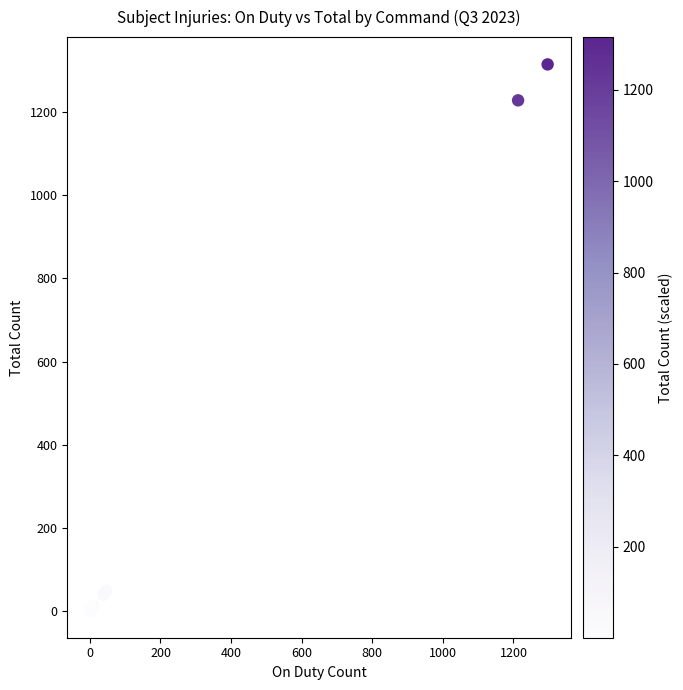

What Y value in the scatter plot is closest to 657?

1228.7